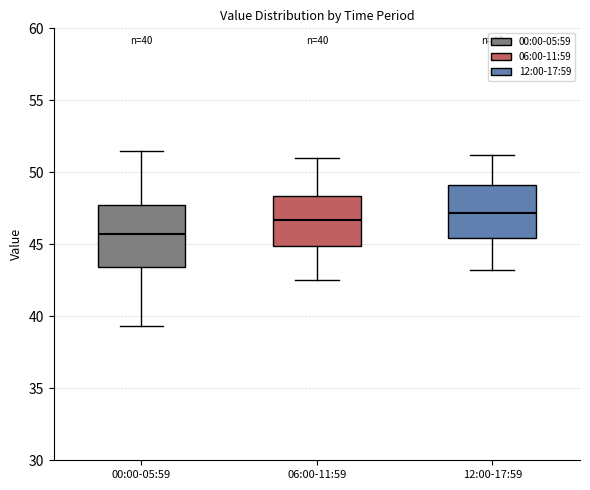

Which box's median line is the highest?

12:00-17:59